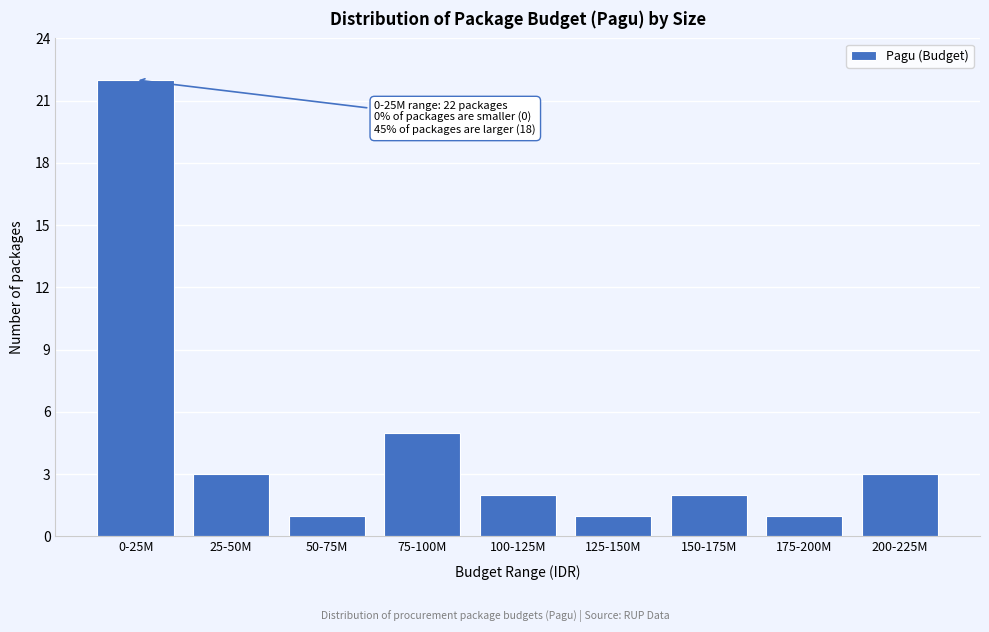

Reading left to right, list all the values displayed in this chart.

0-25M=22	25-50M=3	50-75M=1	75-100M=5	100-125M=2	125-150M=1	150-175M=2	175-200M=1	200-225M=3